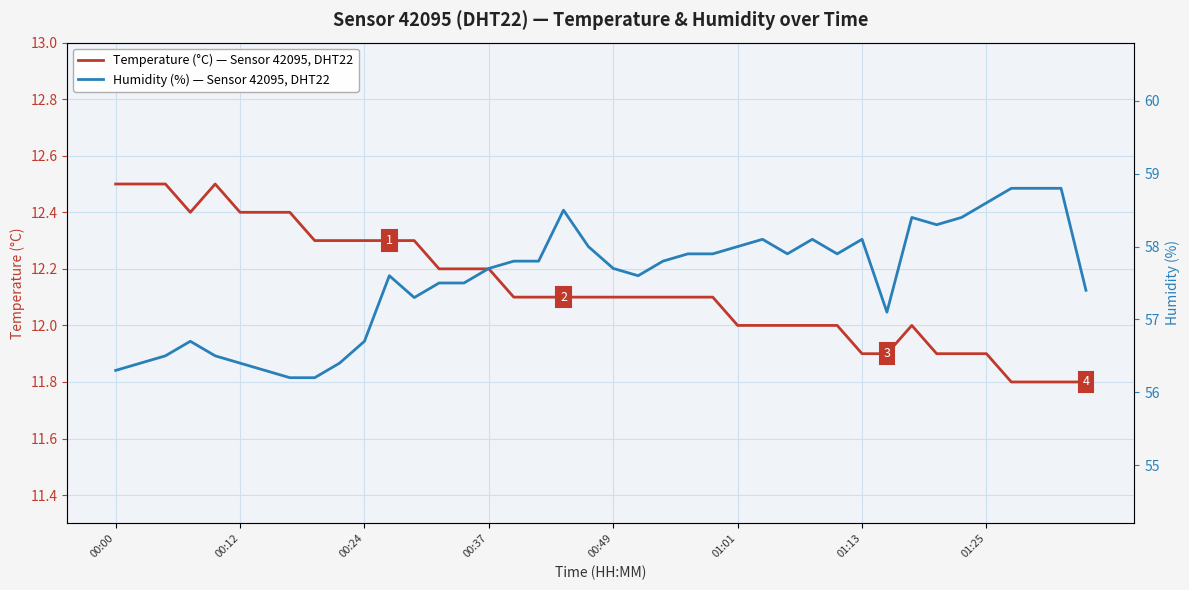

Which series has the widest spread of values?

Humidity (%) — Sensor 42095, DHT22